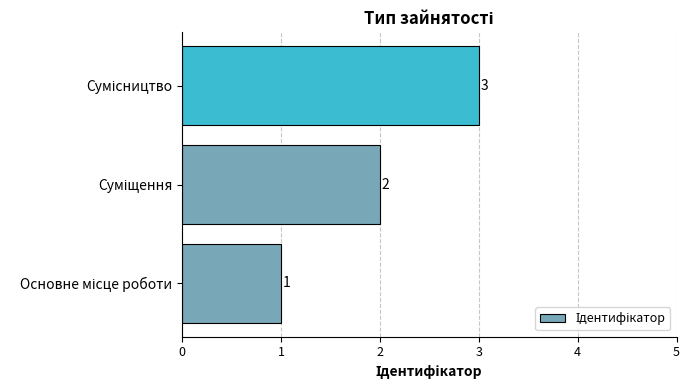

Count the values in the range 1 to 3.

3